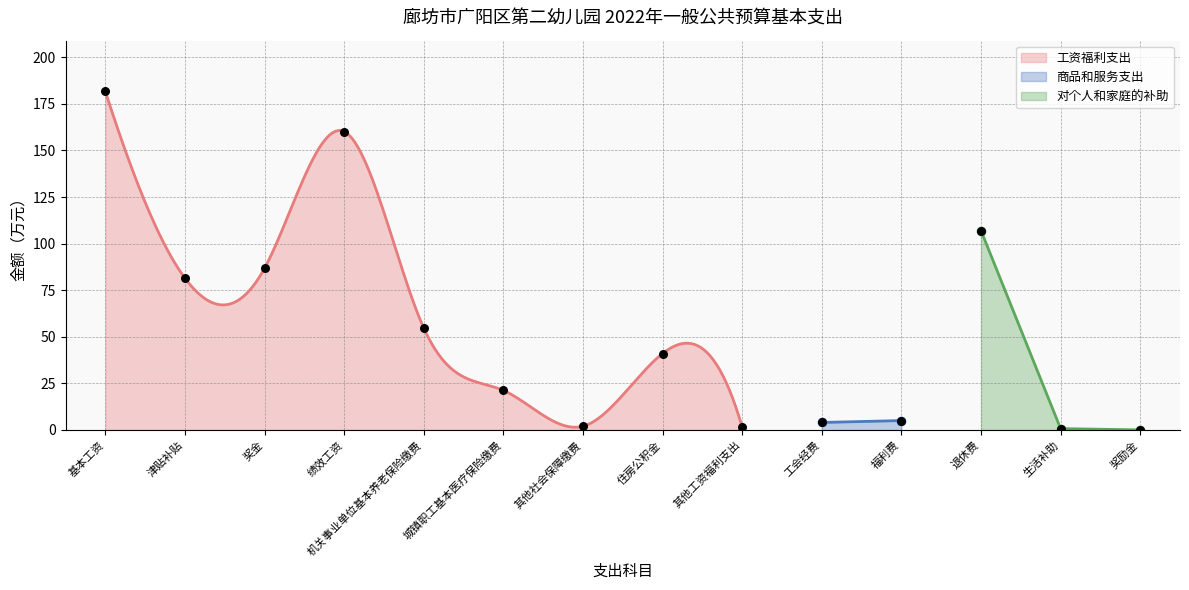

Which has a higher value, 绩效工资 or 工会经费?

绩效工资